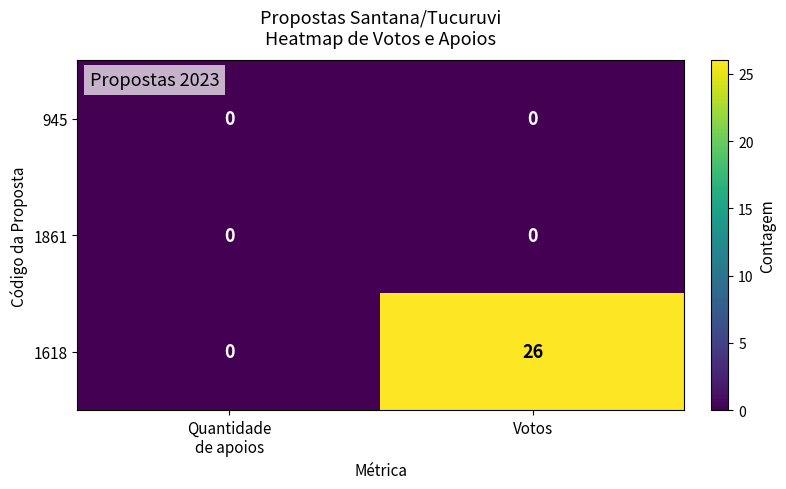

At which label does 1618 reach its peak?

Votos